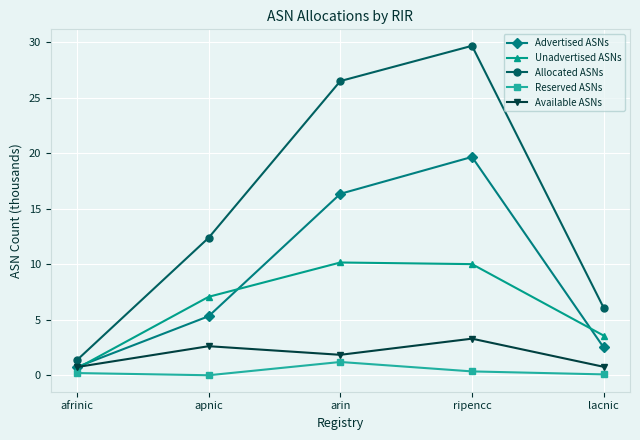

True or false: Reserved ASNs and Unadvertised ASNs intersect in this chart.

False